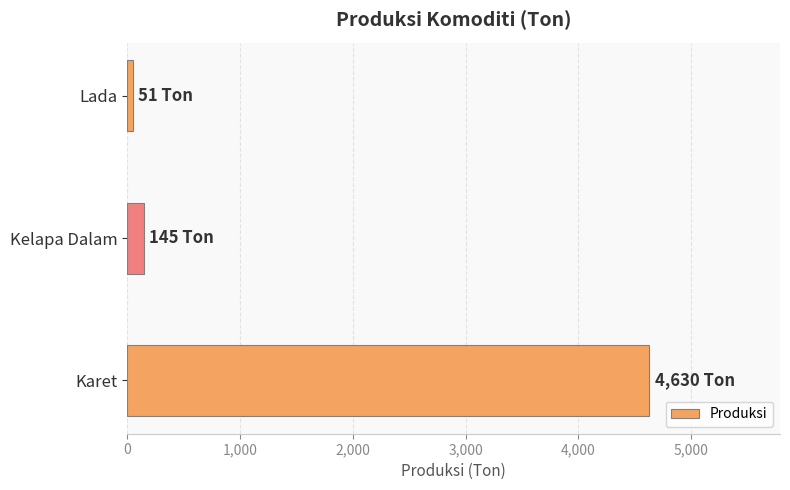

Rank the categories by value from highest to lowest.

Karet, Kelapa Dalam, Lada